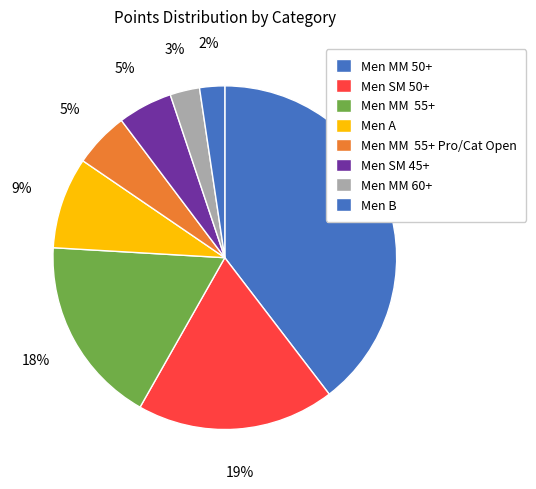

Is there a majority slice in this chart?

No